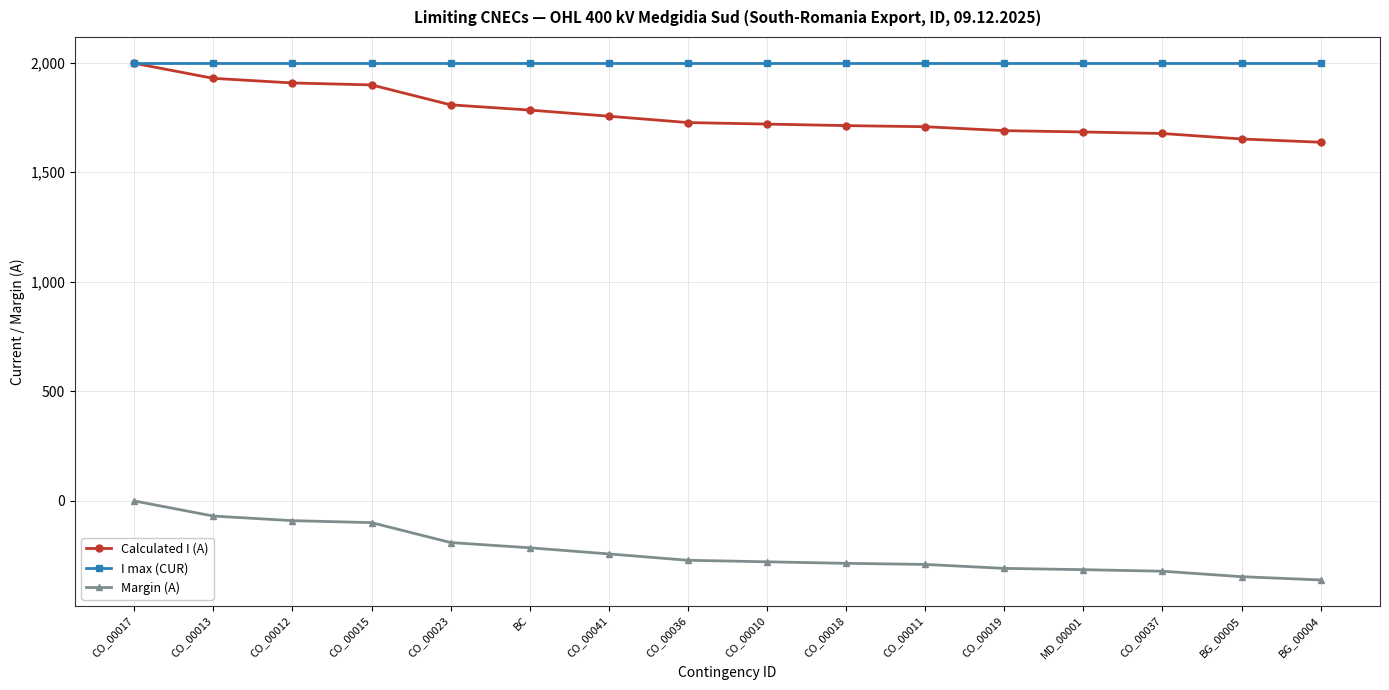

What is the maximum value shown in the chart?

2000